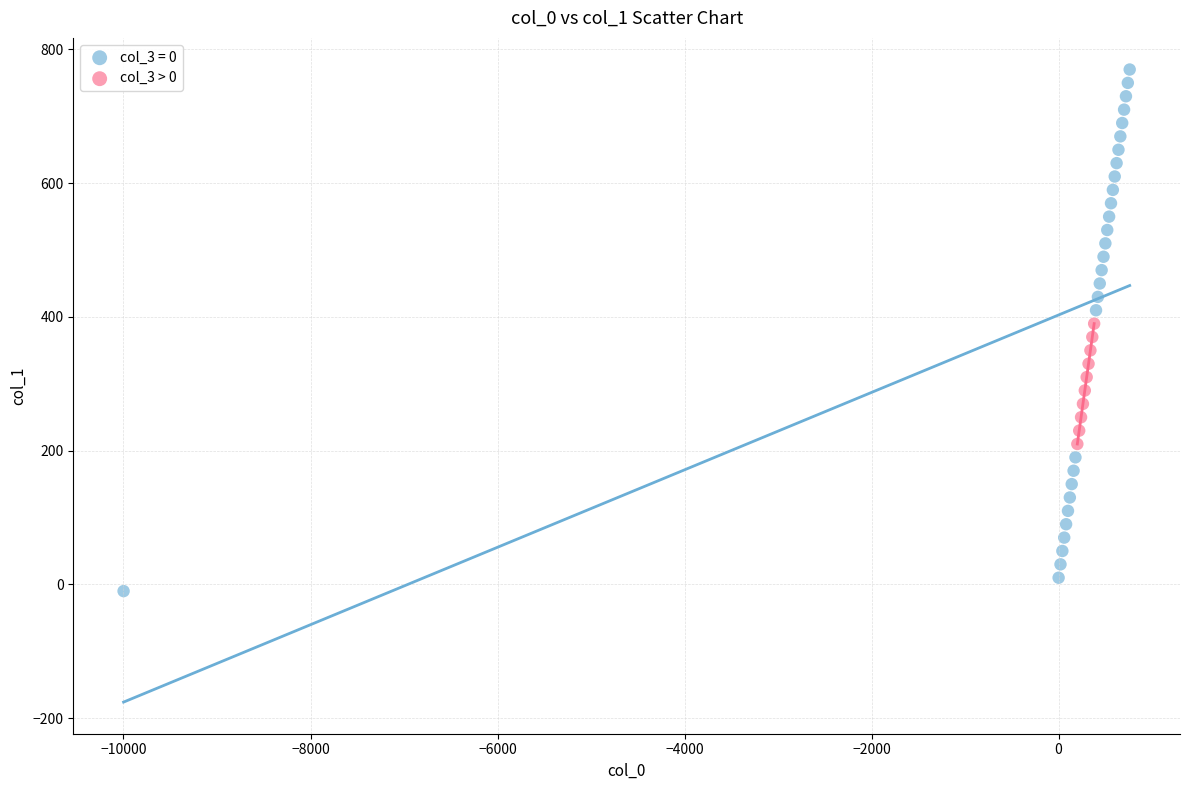

Which series contains the highest Y value?

col_3 = 0